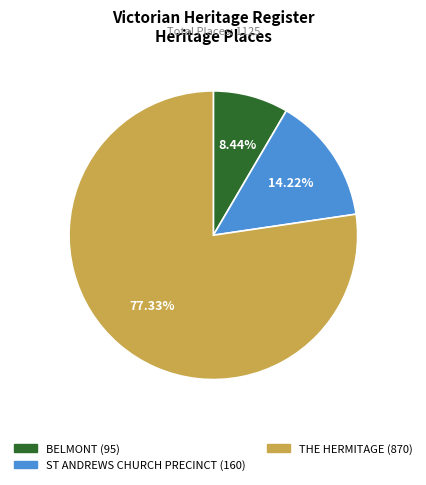

Which has a higher value, ST ANDREWS CHURCH PRECINCT or THE HERMITAGE?

THE HERMITAGE